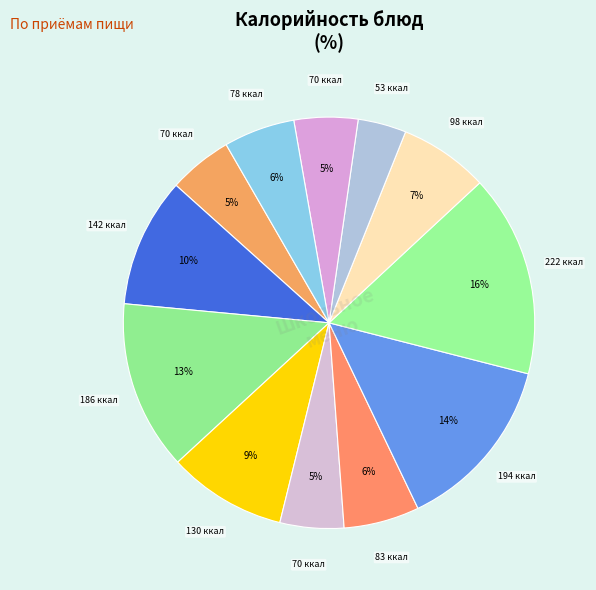

Which slice is the smallest?

салат из редьки